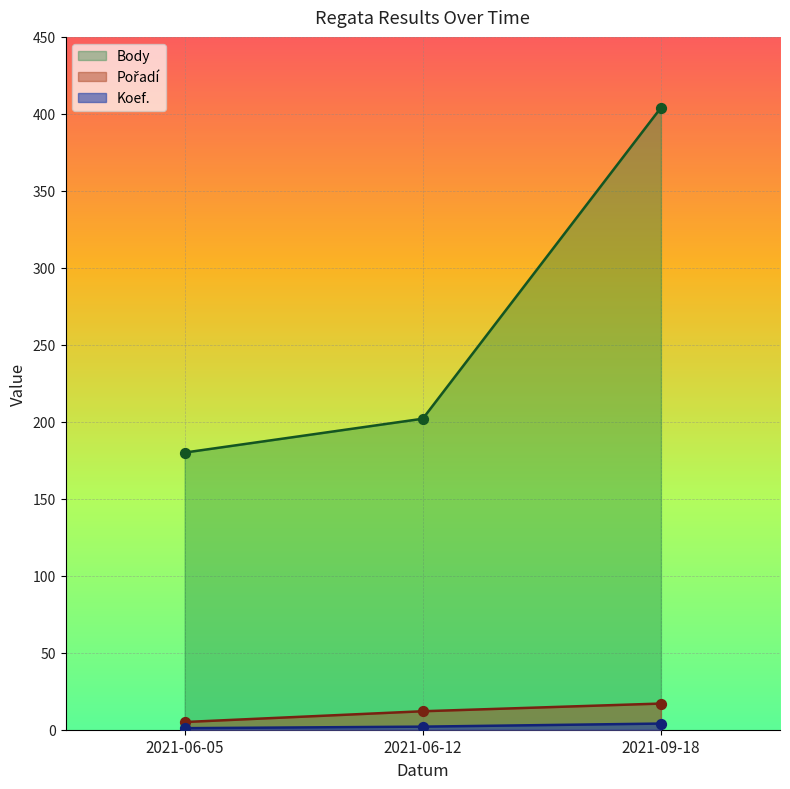

Is the value of Koef. at 2021-06-12 greater than the value of Body at 2021-06-12?

No